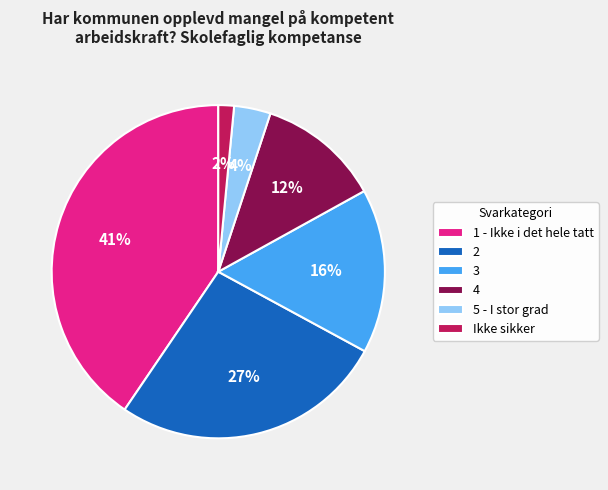

Does 1 - Ikke i det hele tatt account for over 50% of the chart?

No